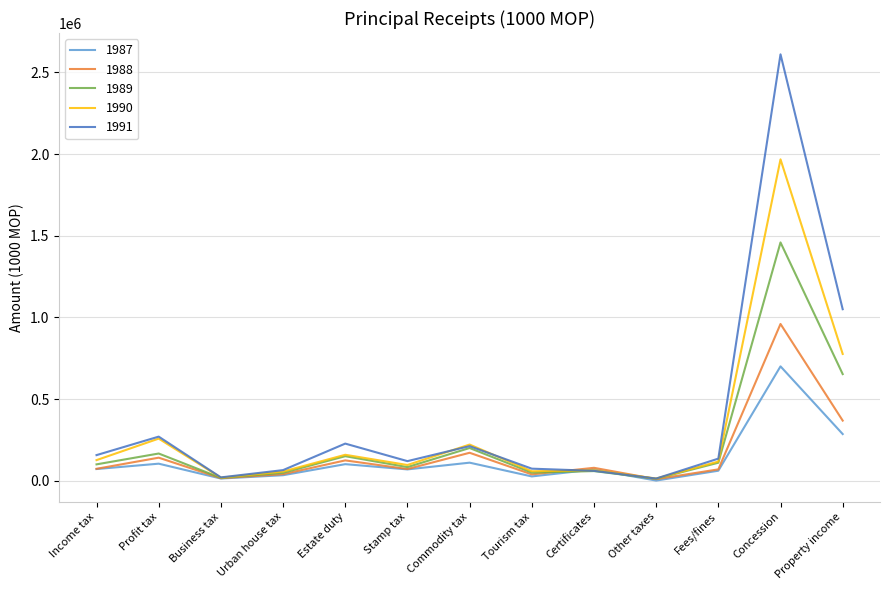

Which series changed the most between Stamp tax and Property income?

1991